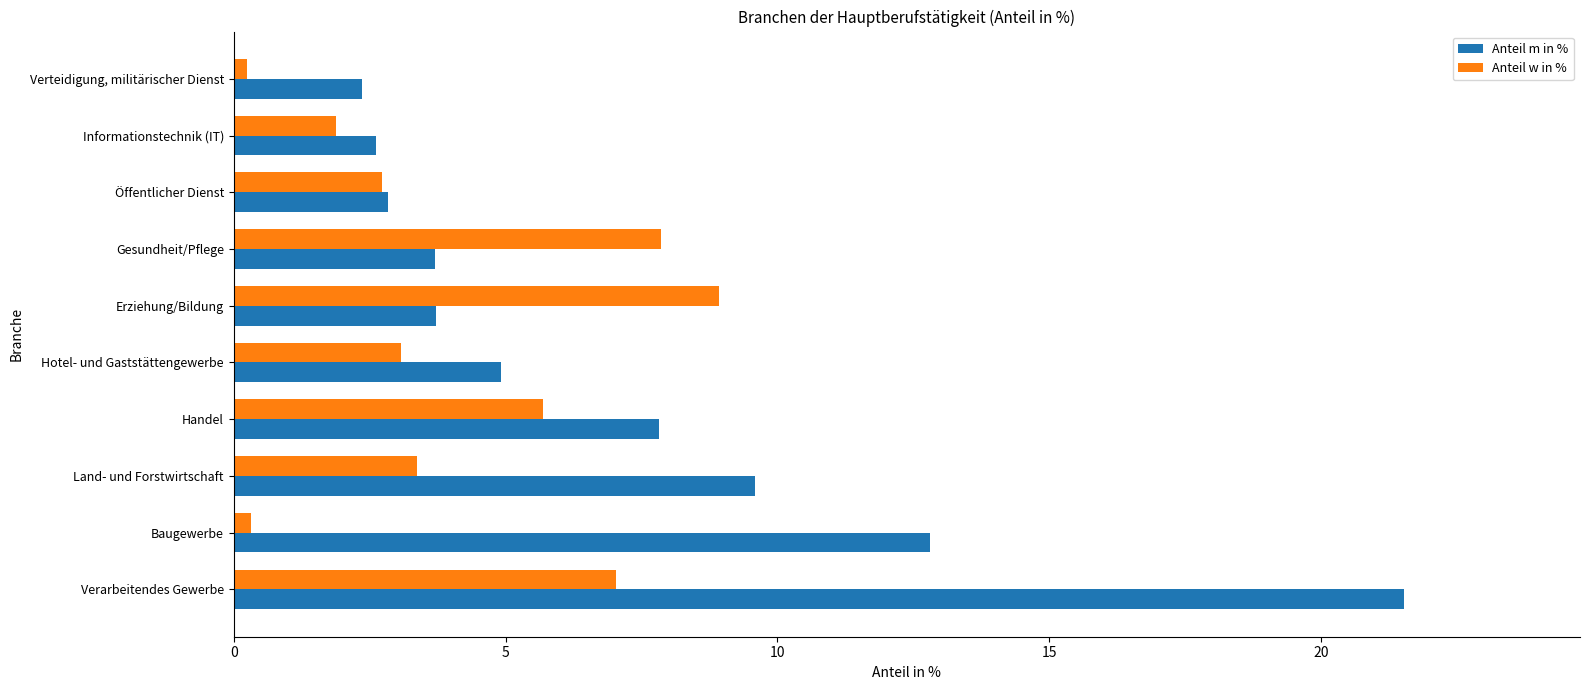

What is the difference between the maximum and minimum values in the Anteil w in % series?

8.7